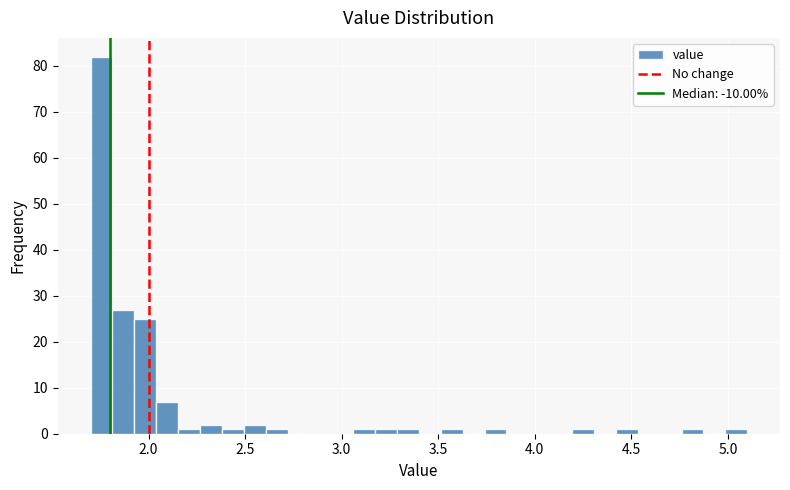

Read against the x-axis, roughly where is the centre of the tallest bar?

1.75